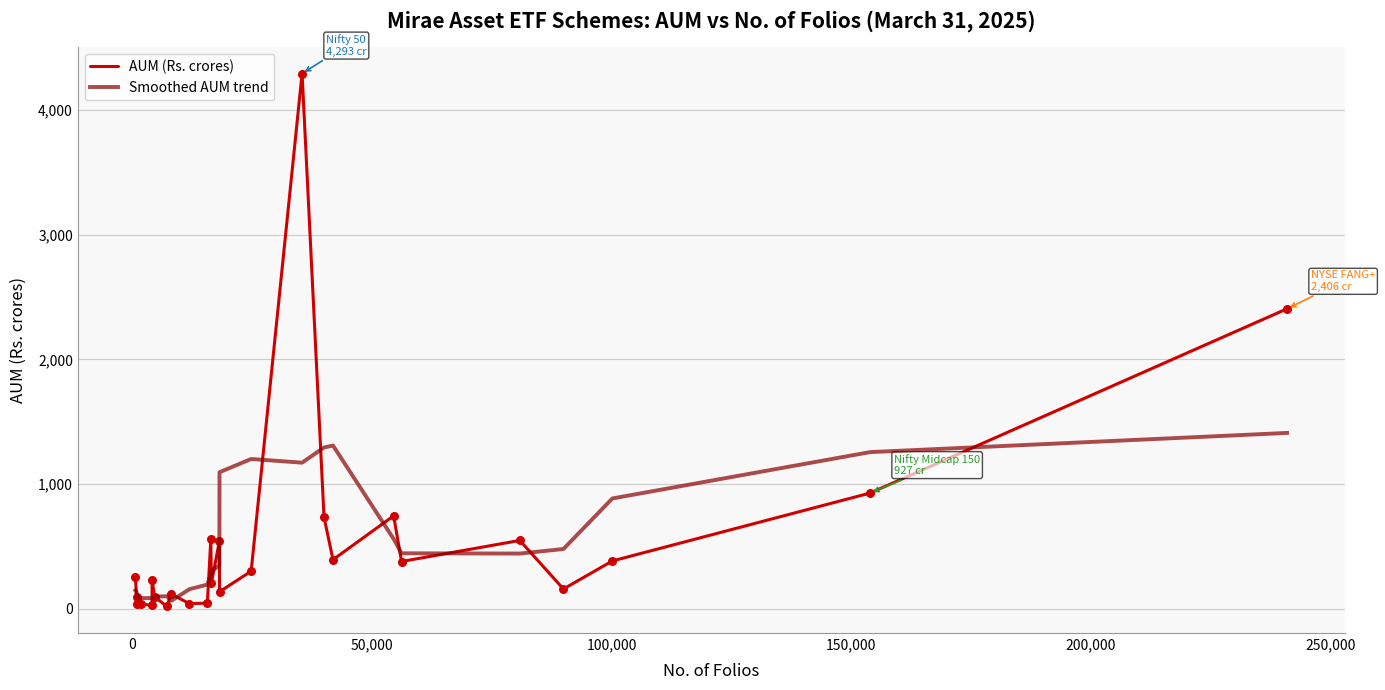

Which series has the largest range (max minus min)?

AUM (Rs. crores)